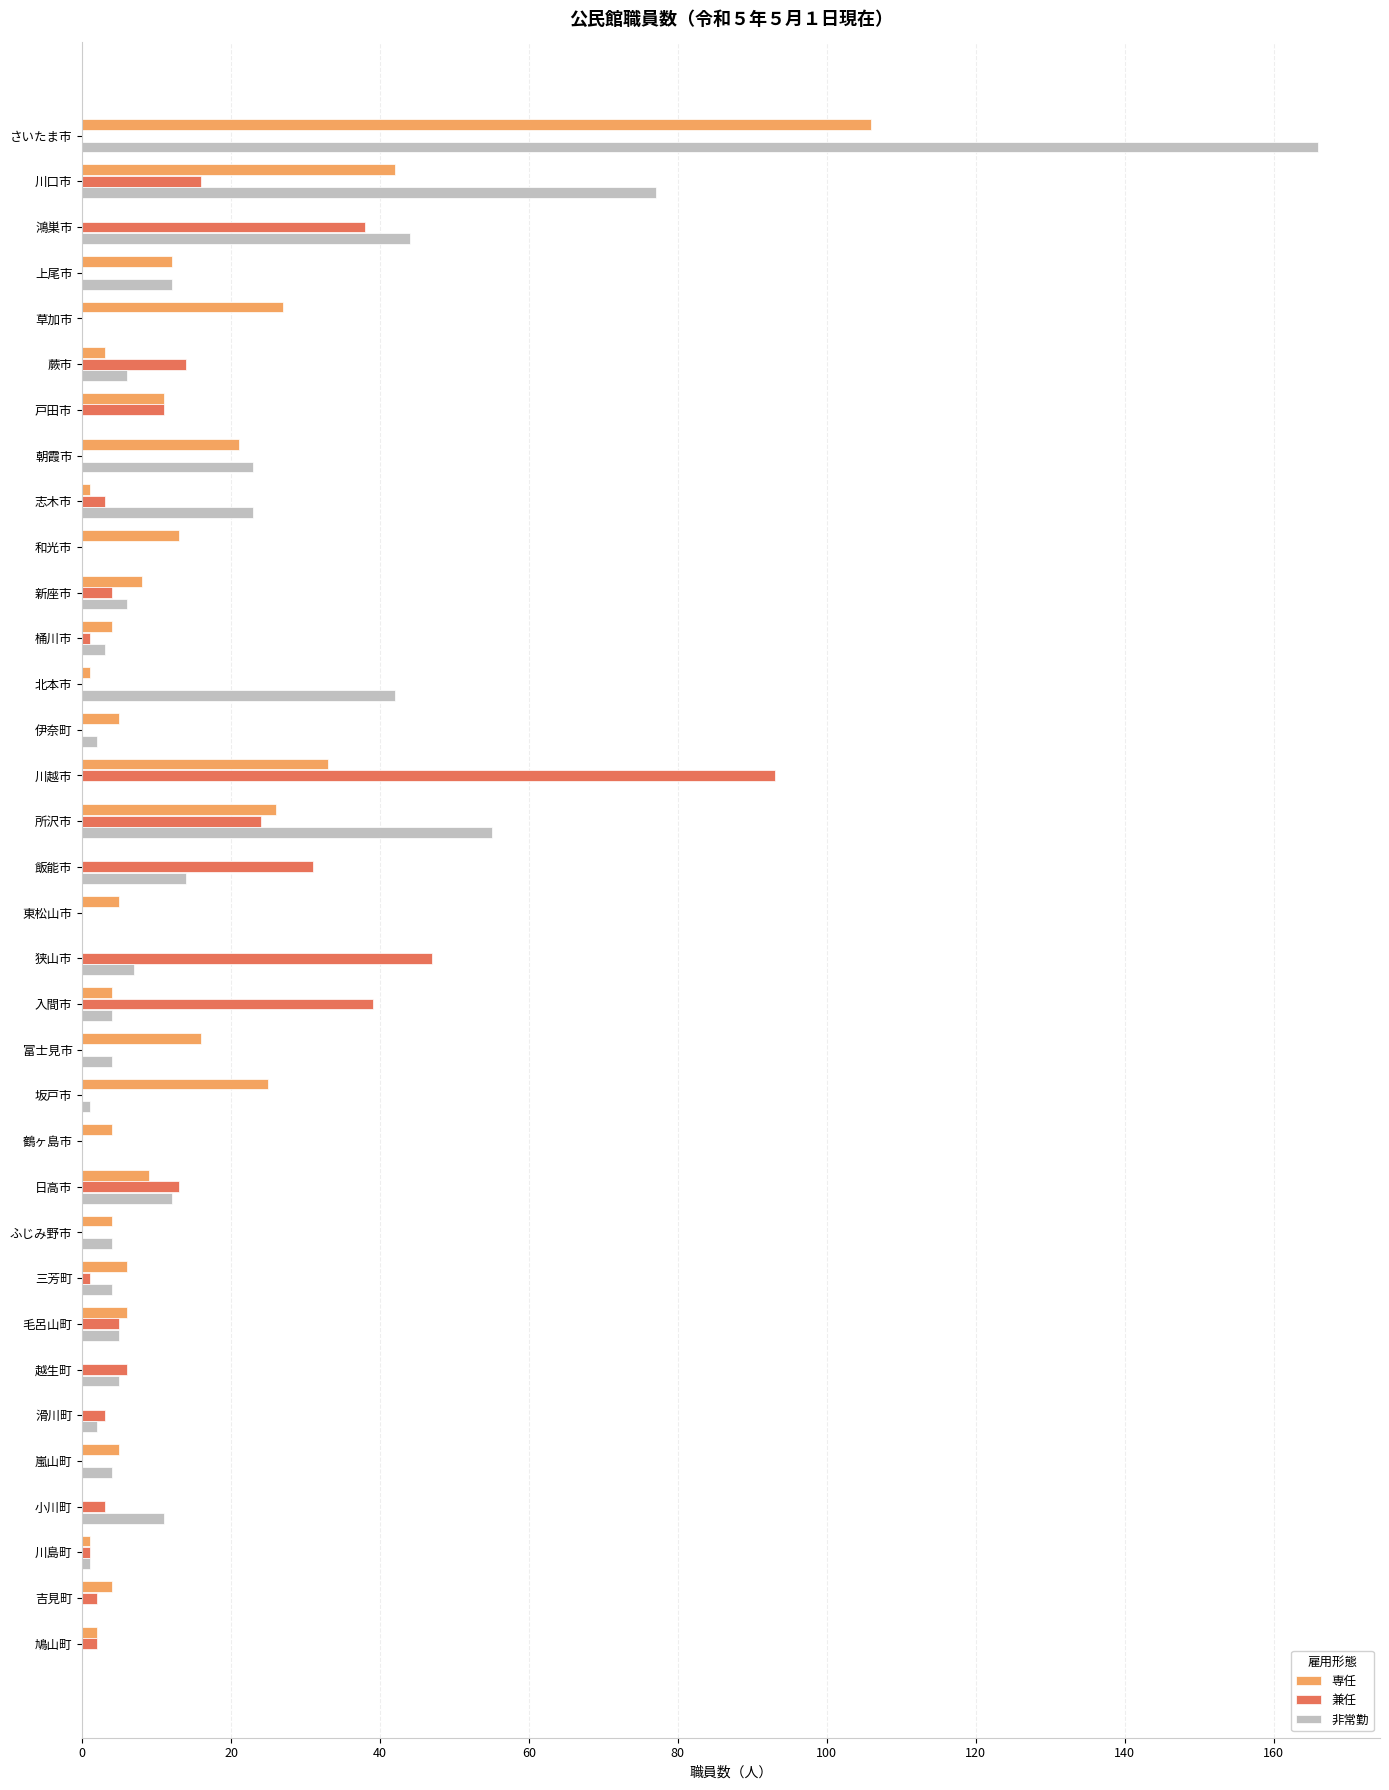

What is the sum of all 専任 values?

404